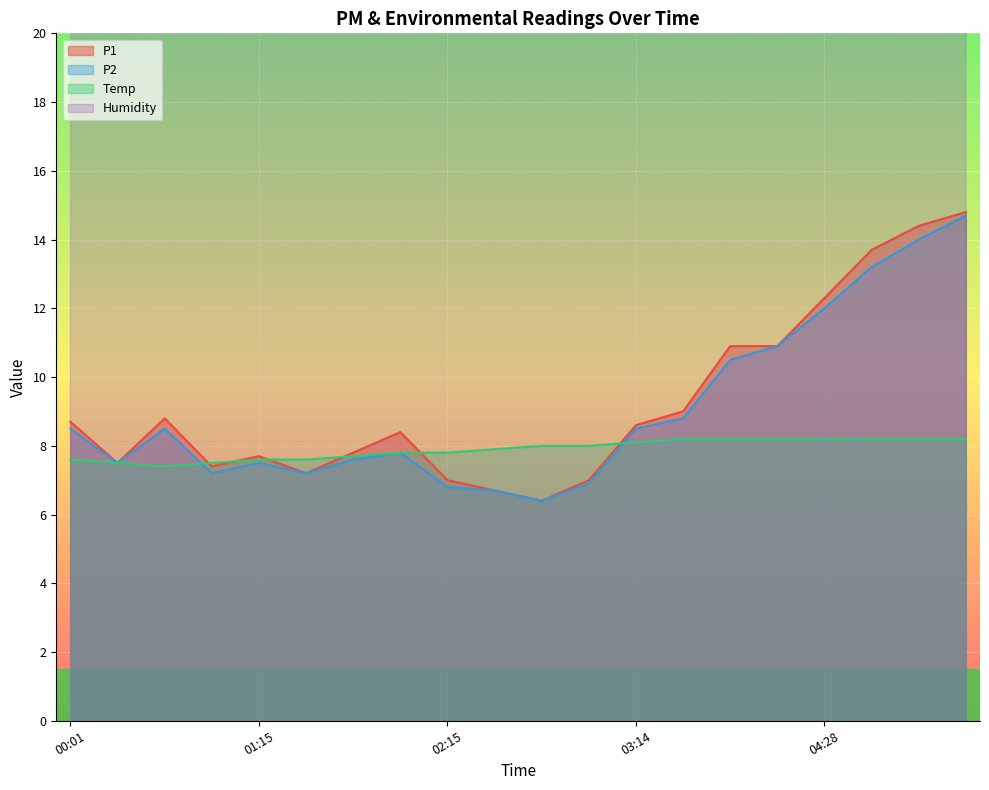

What is the label of the 1st point from the left?

00:01